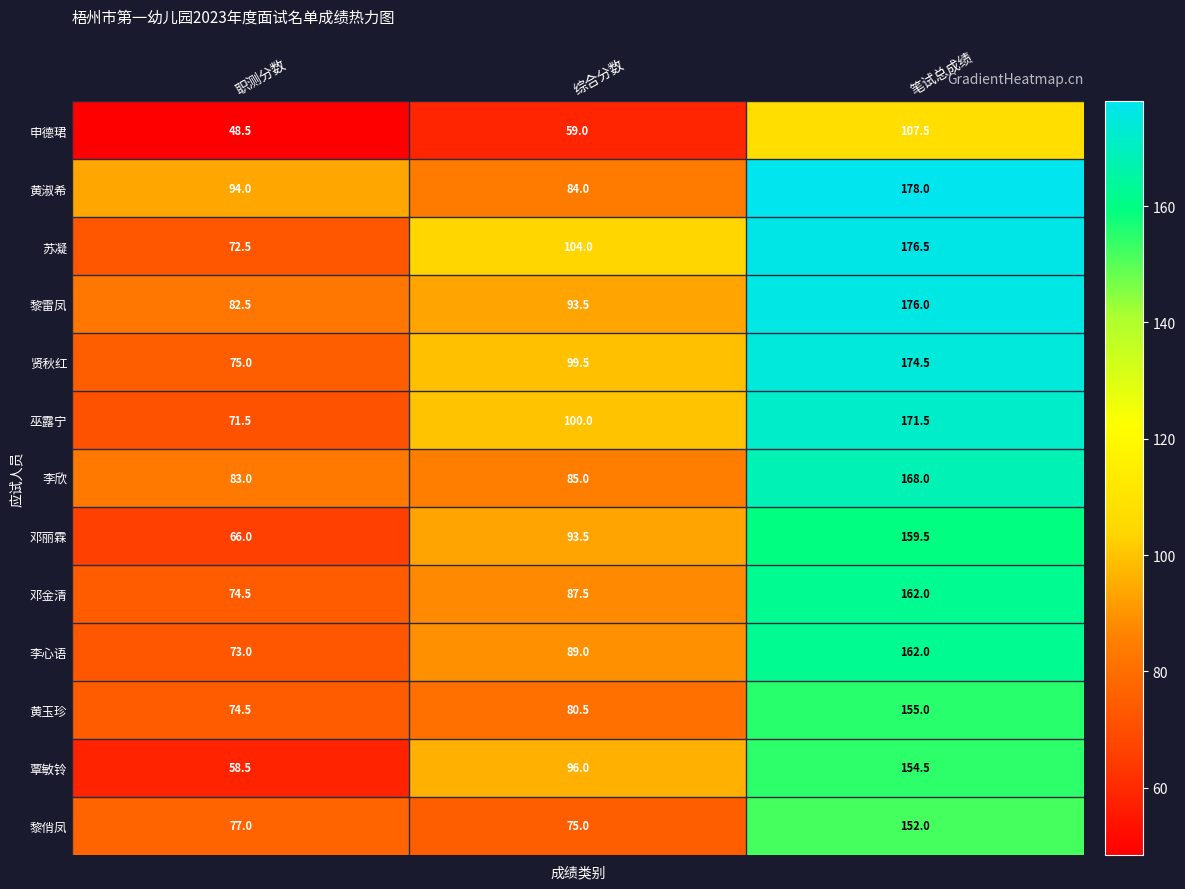

What is the total value across all series at 笔试总成绩?

2097.0